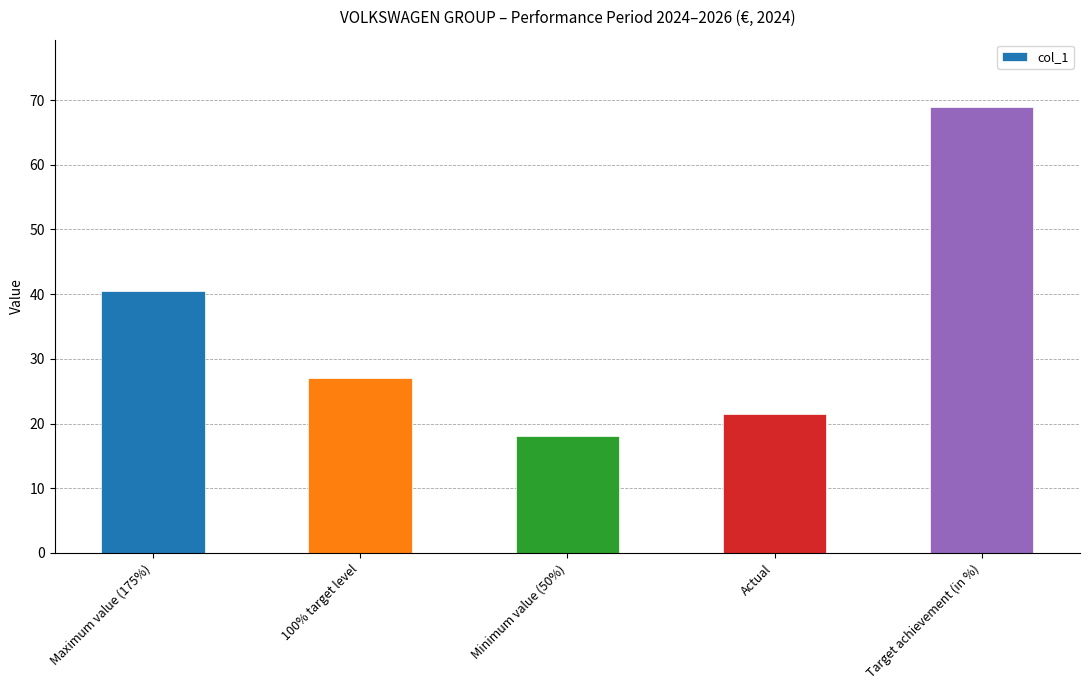

How many series are shown in this chart?

1